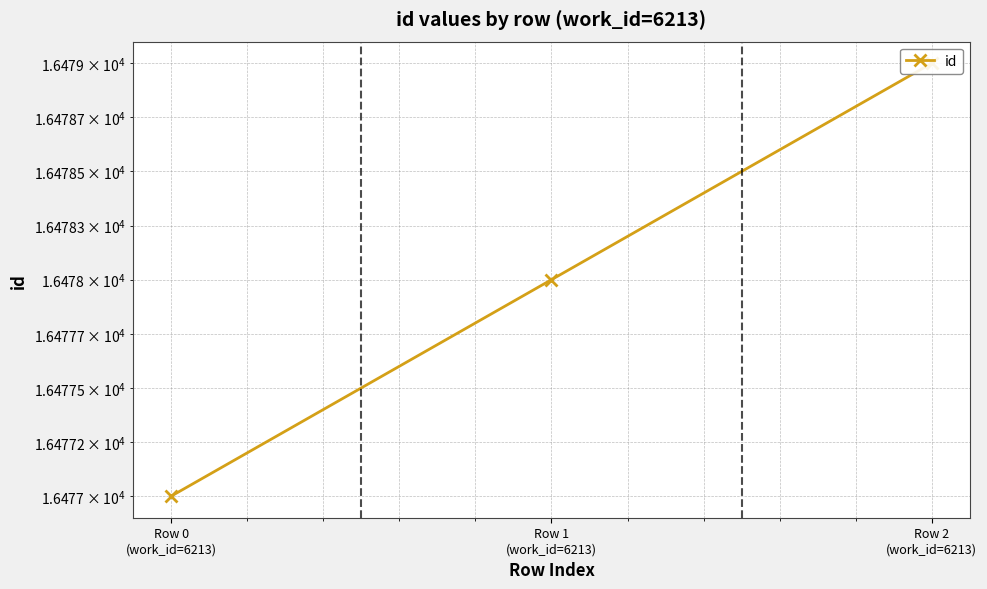

What is the greatest value displayed?

16479